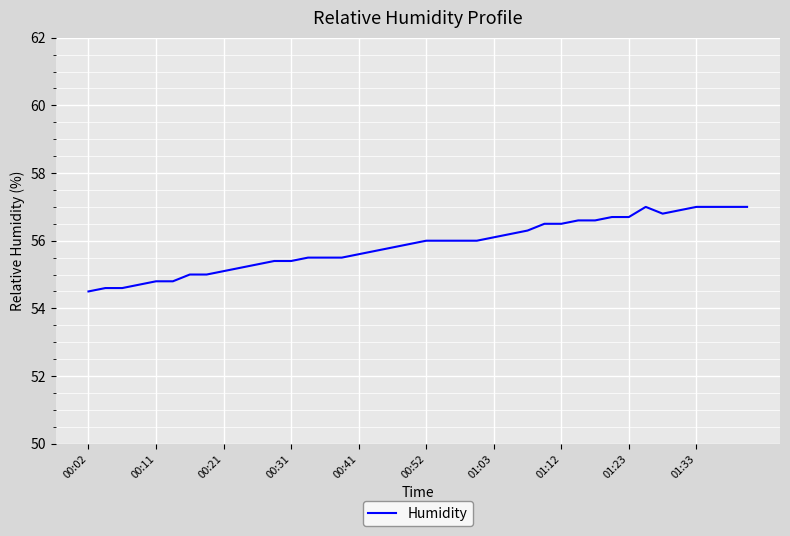

What is the difference between the maximum and minimum values?

2.5